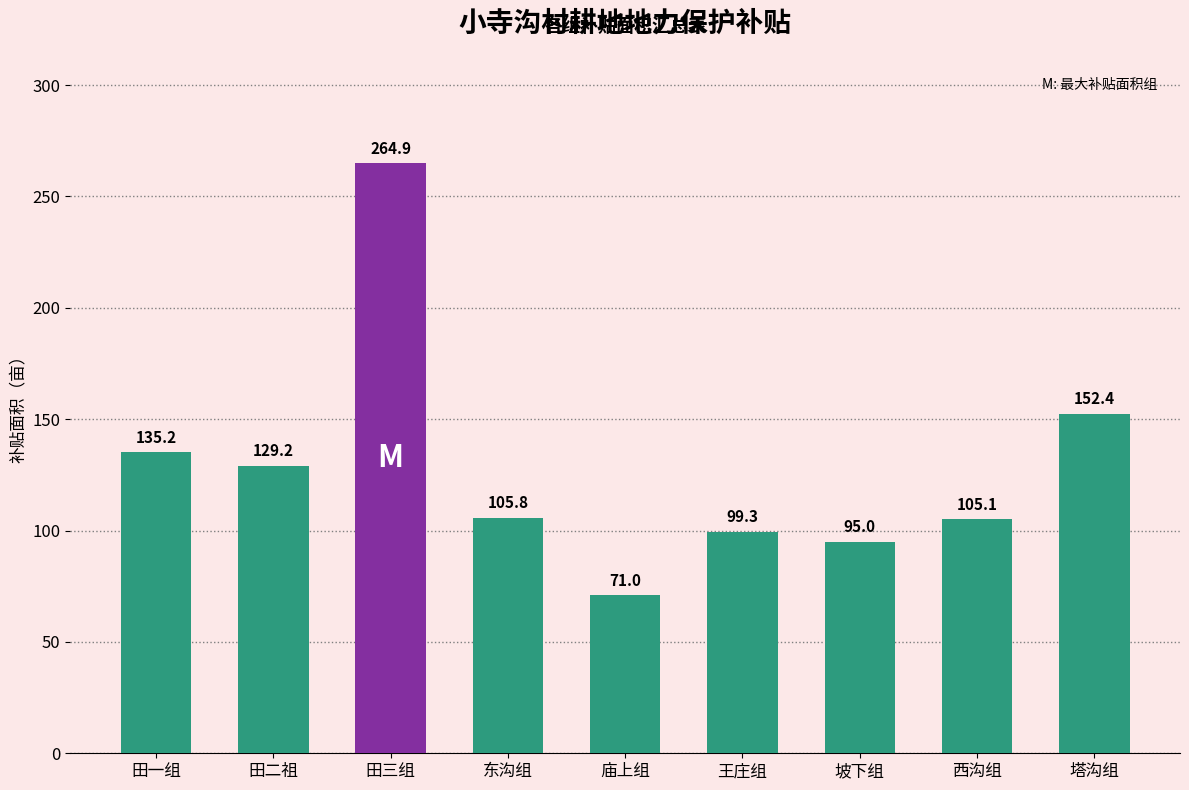

Rank the categories by value from lowest to highest.

庙上组, 坡下组, 王庄组, 西沟组, 东沟组, 田二祖, 田一组, 塔沟组, 田三组